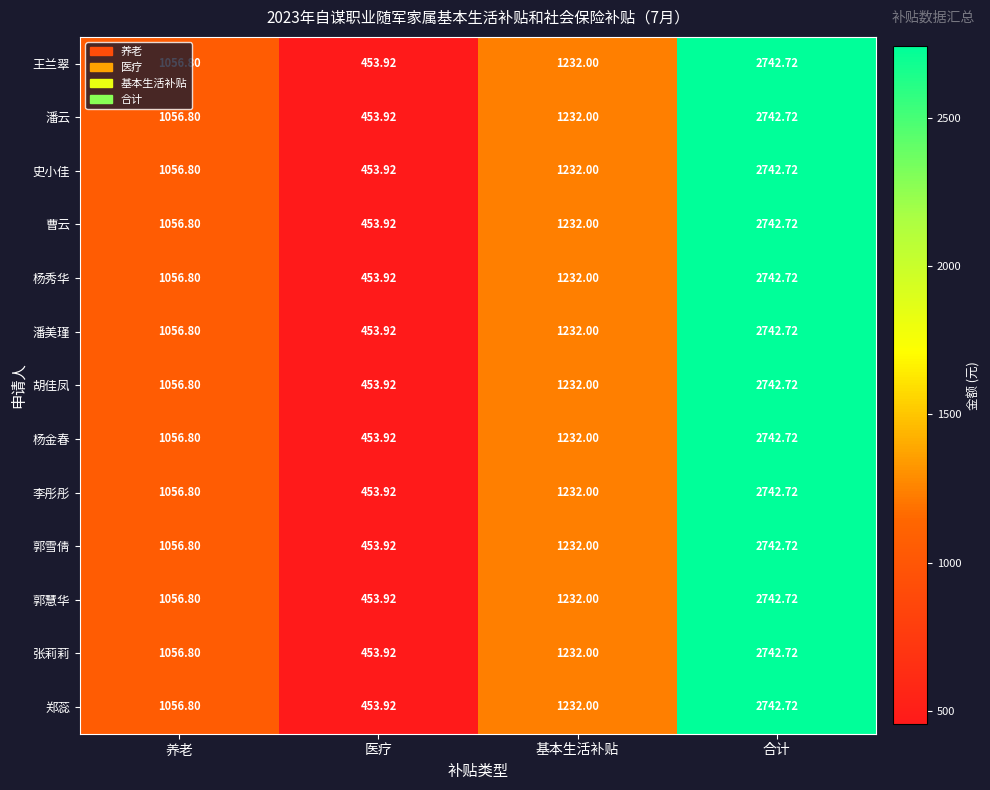

What is the minimum value shown in the chart?

453.9